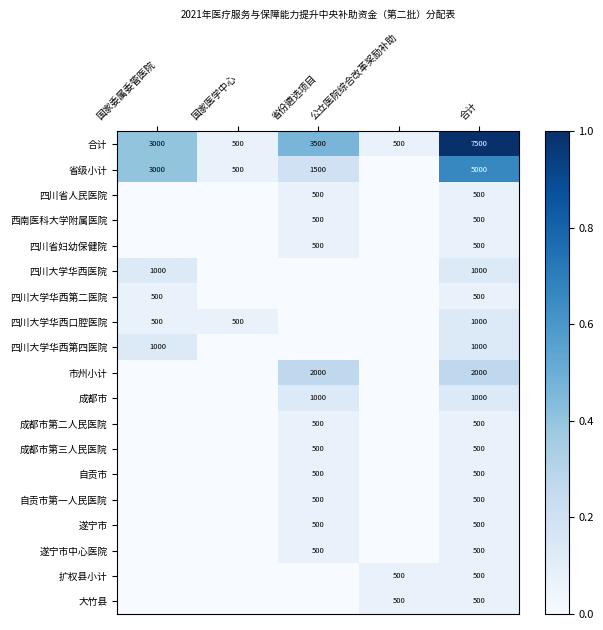

Is it true that 四川大学华西医院 equals 1000 at 合计?

True